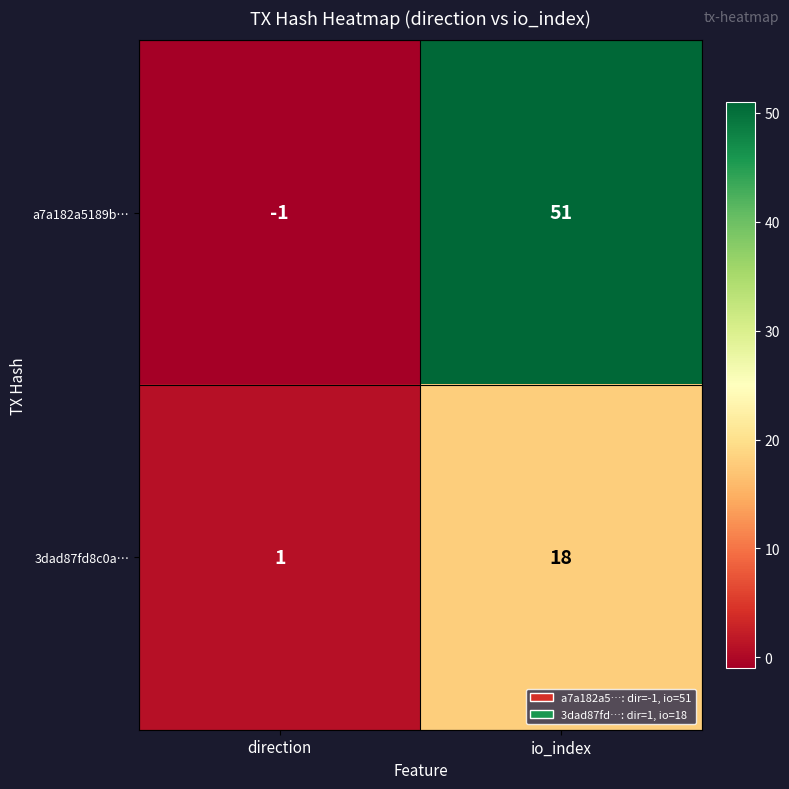

List the series in order of their overall mean, lowest first.

3dad87fd8c0a…, a7a182a5189b…